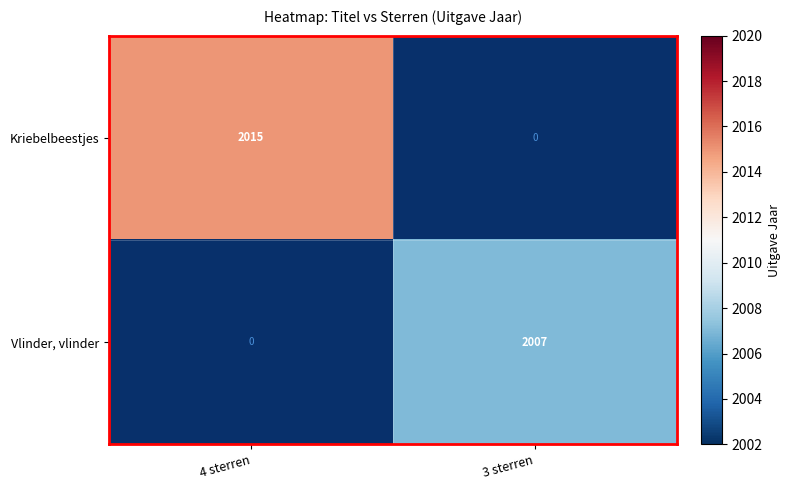

The Vlinder, vlinder series shows 2007 at 3 sterren. True or false?

True